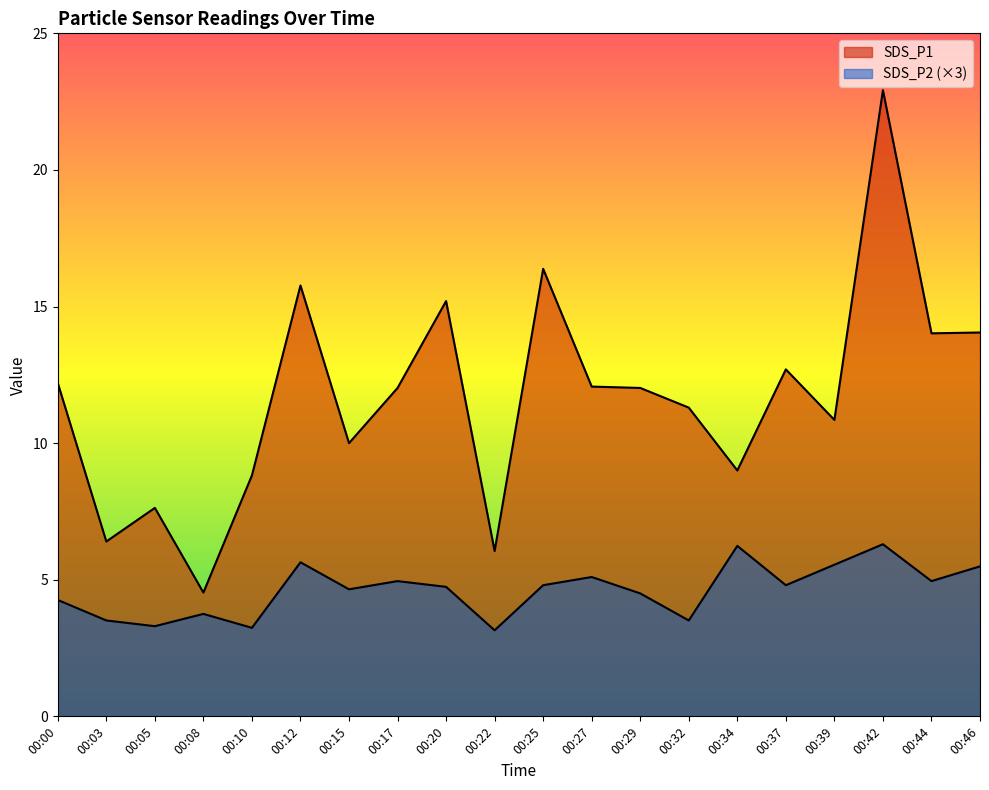

At which label does SDS_P1 reach its minimum?

00:08